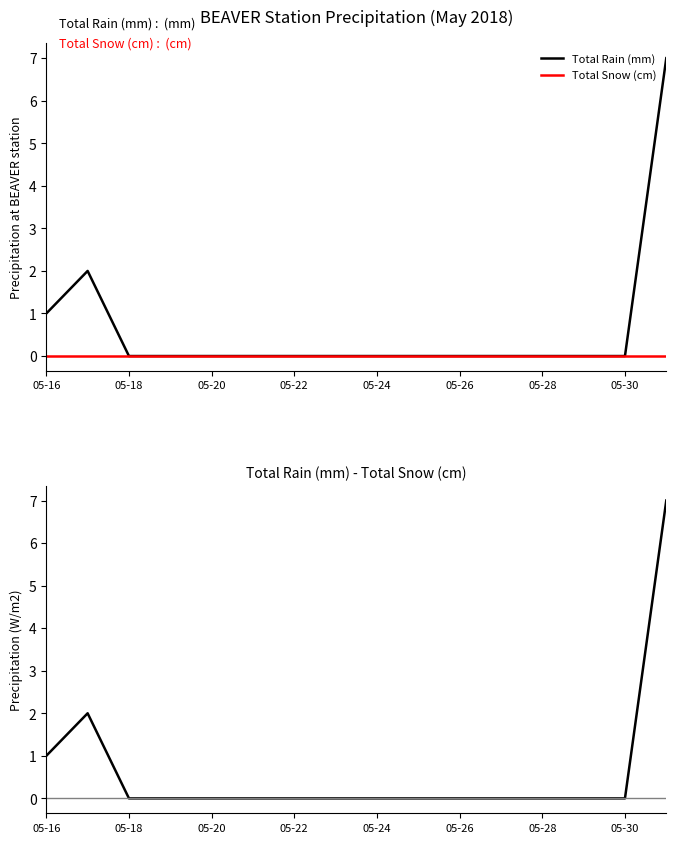

True or false: Total Rain (mm) has more than 0 points higher than both neighbors.

True